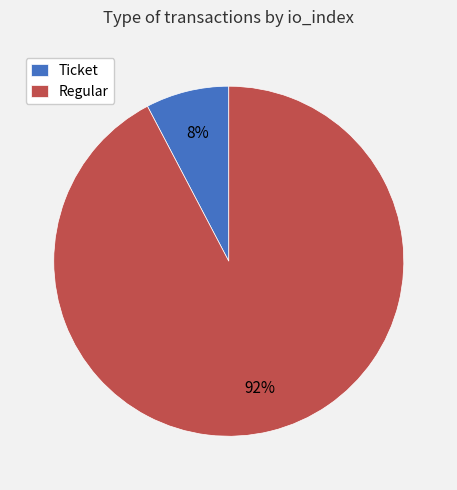

Does any single category account for the majority?

Yes